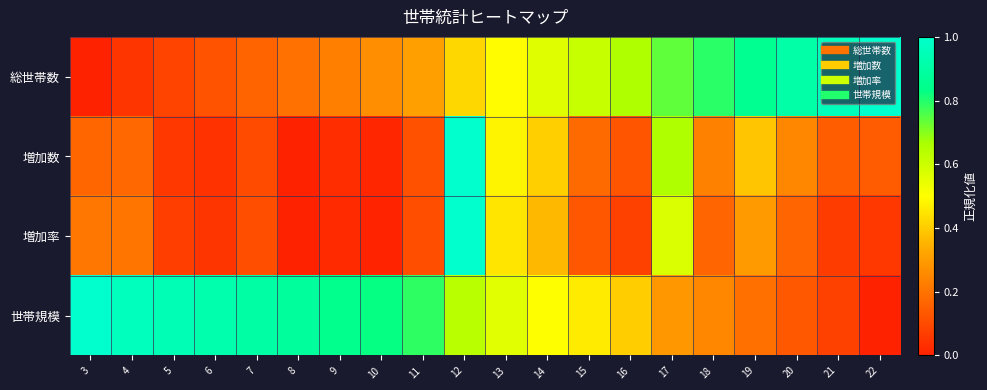

Rank the series at 12 from highest to lowest value.

増加数, 増加率, 世帯規模, 総世帯数